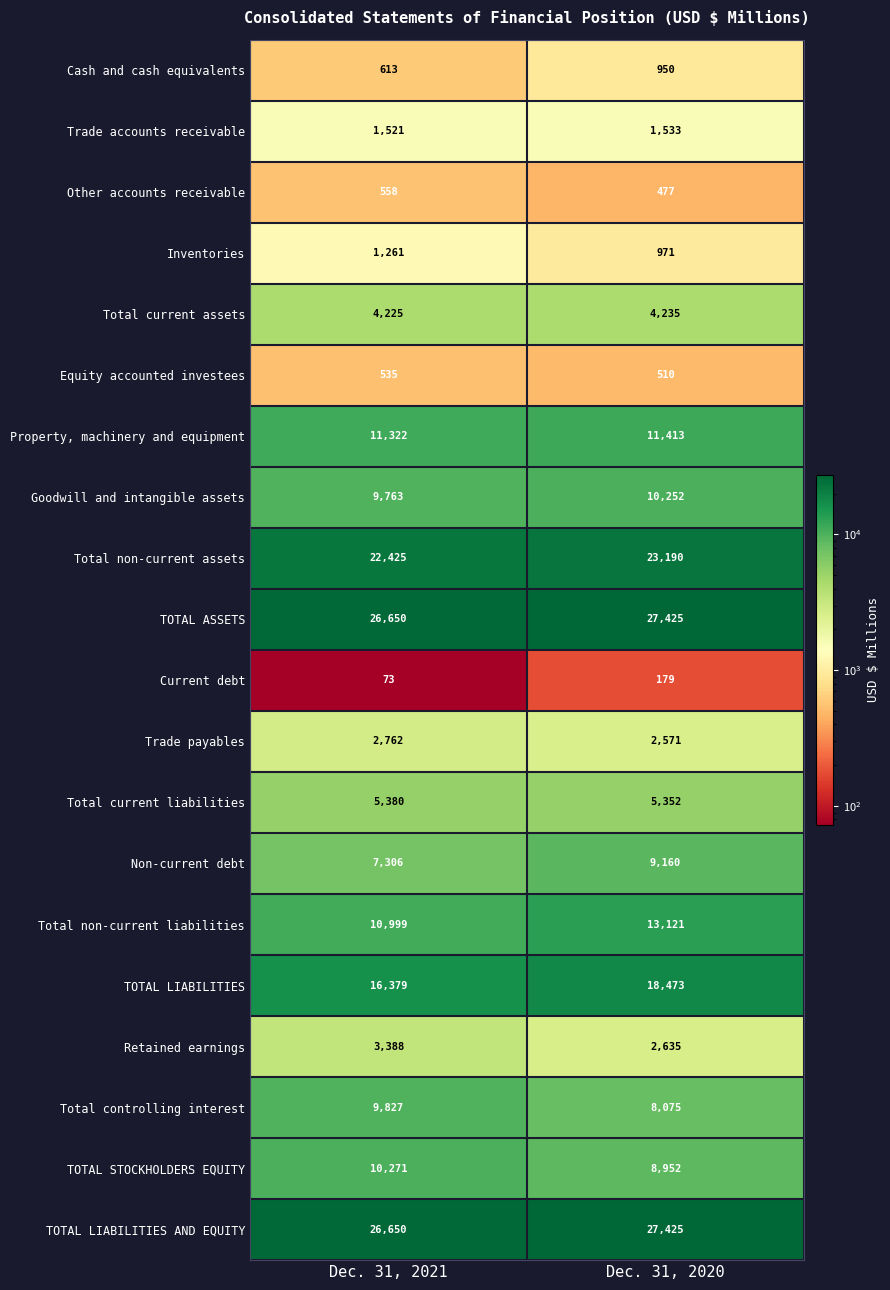

Which label corresponds to the largest value in the chart?

Dec. 31, 2020